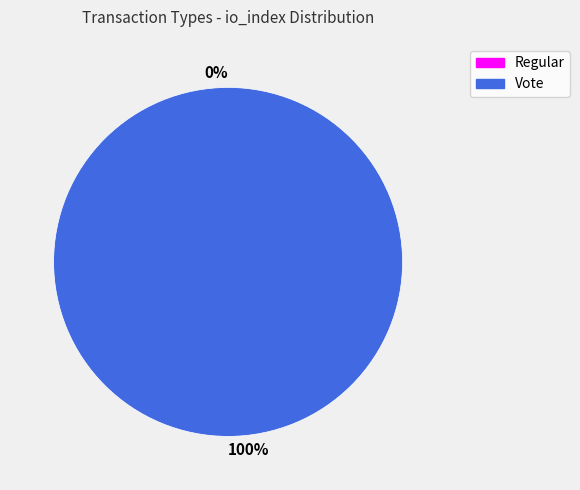

Rank the categories by value from highest to lowest.

Vote, Regular